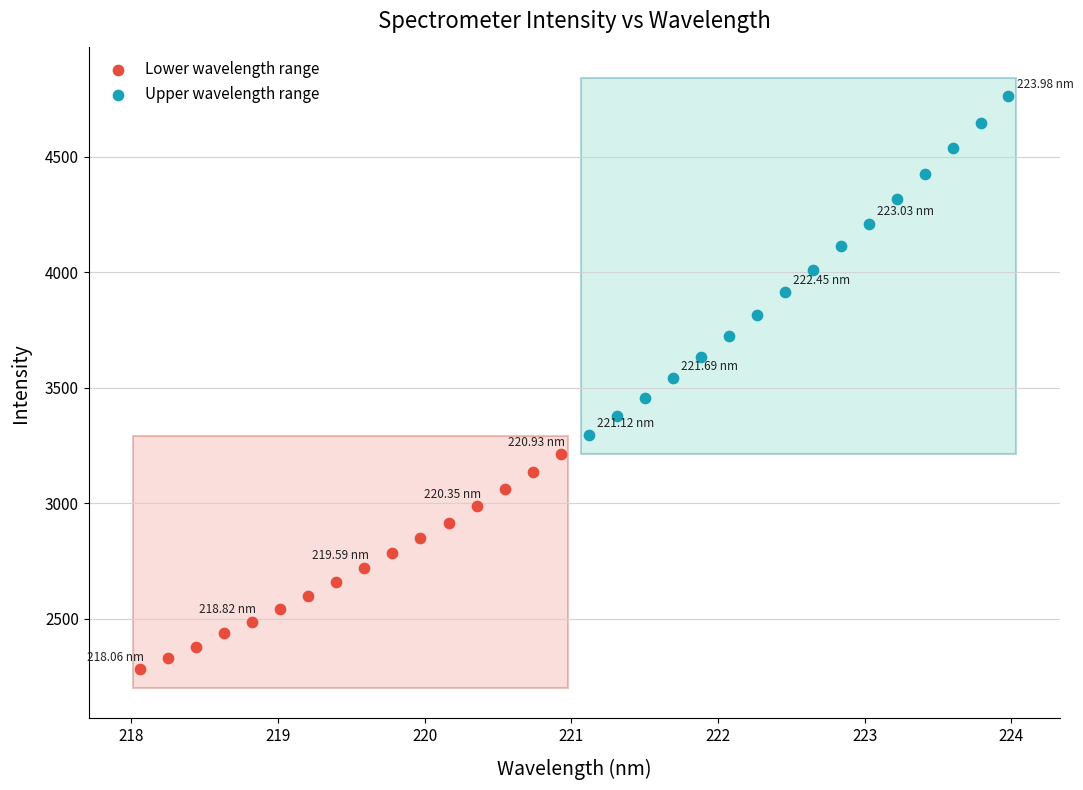

Which series contains the lowest Y value?

Lower wavelength range